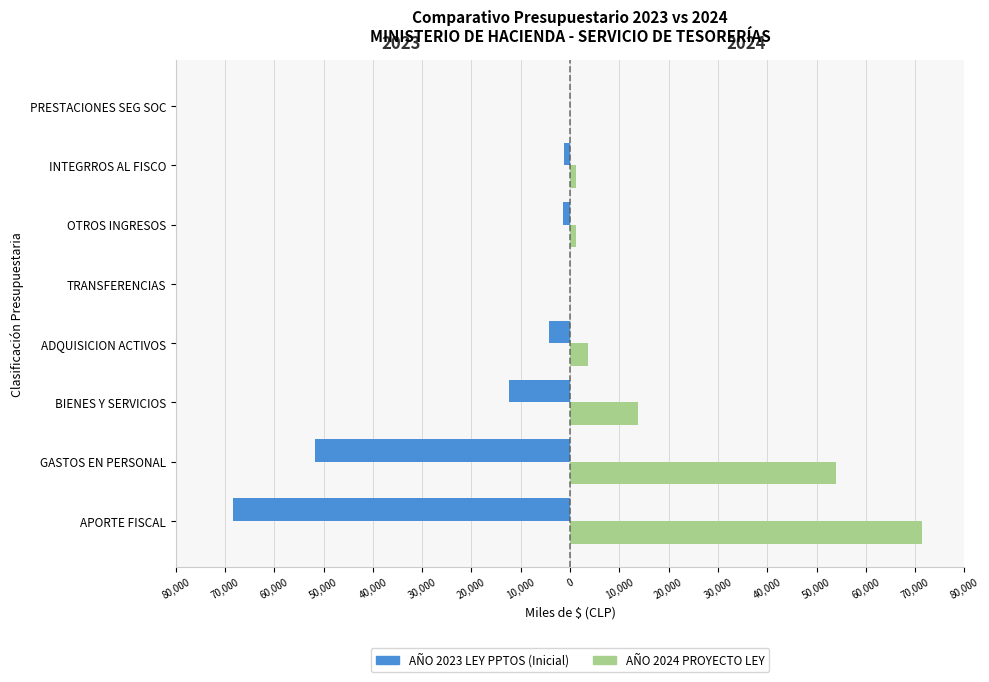

What is the sum of all AÑO 2023 LEY PPTOS (Inicial) values?

-139795.5